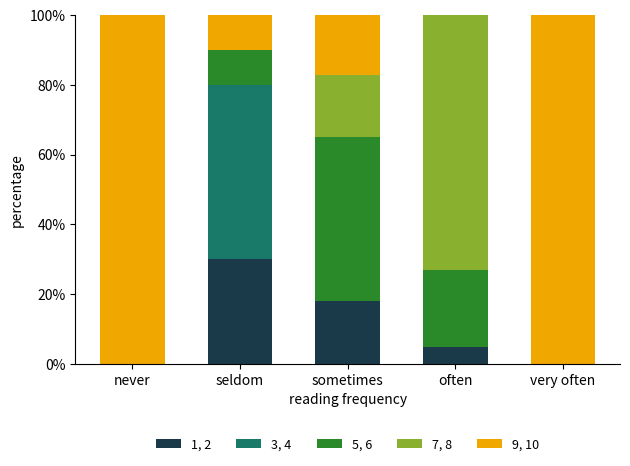

What is the total value across all series at very often?

100